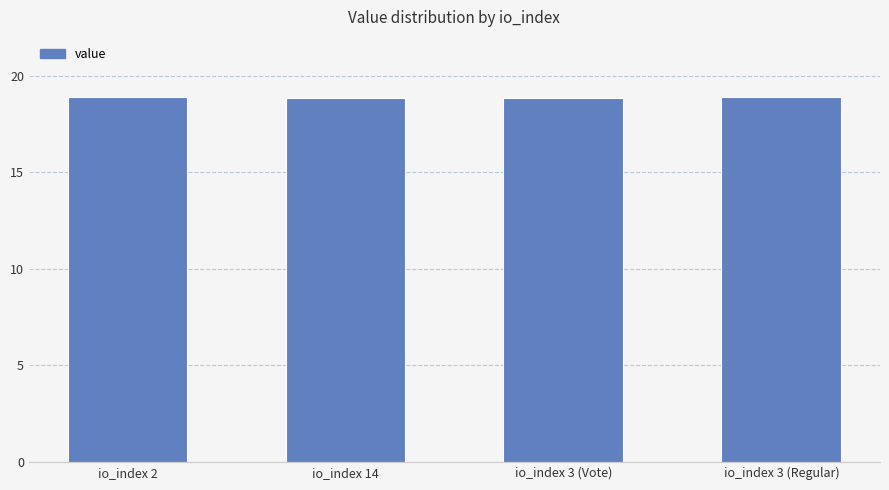

What is the ratio of the value at io_index 3 (Regular) to the value at io_index 14?

1.0